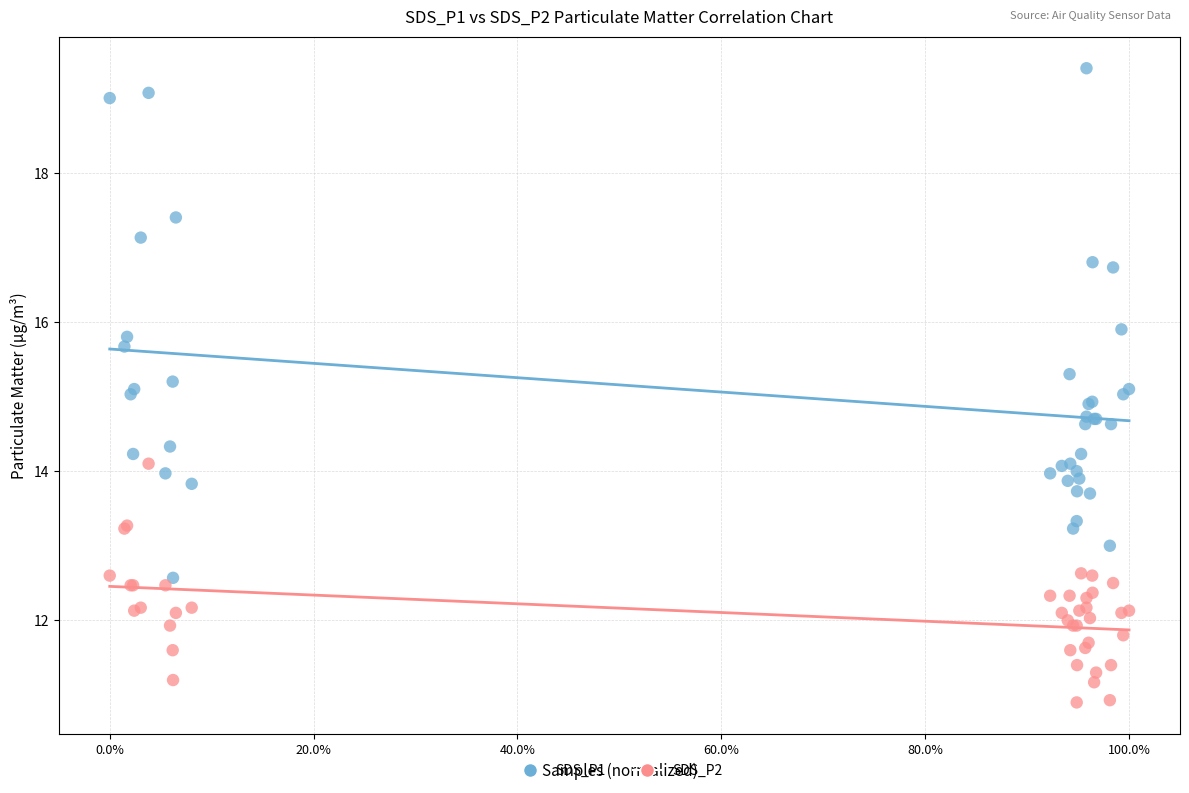

Which series reaches the minimum Y coordinate?

SDS_P2